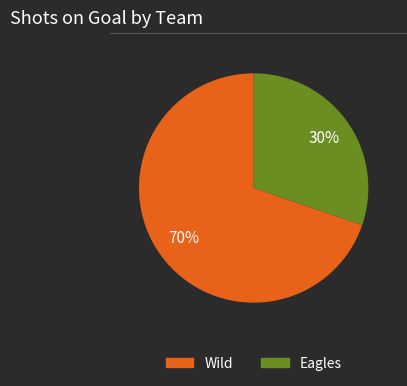

What is the ratio of the value at Eagles to the value at Wild?

0.4